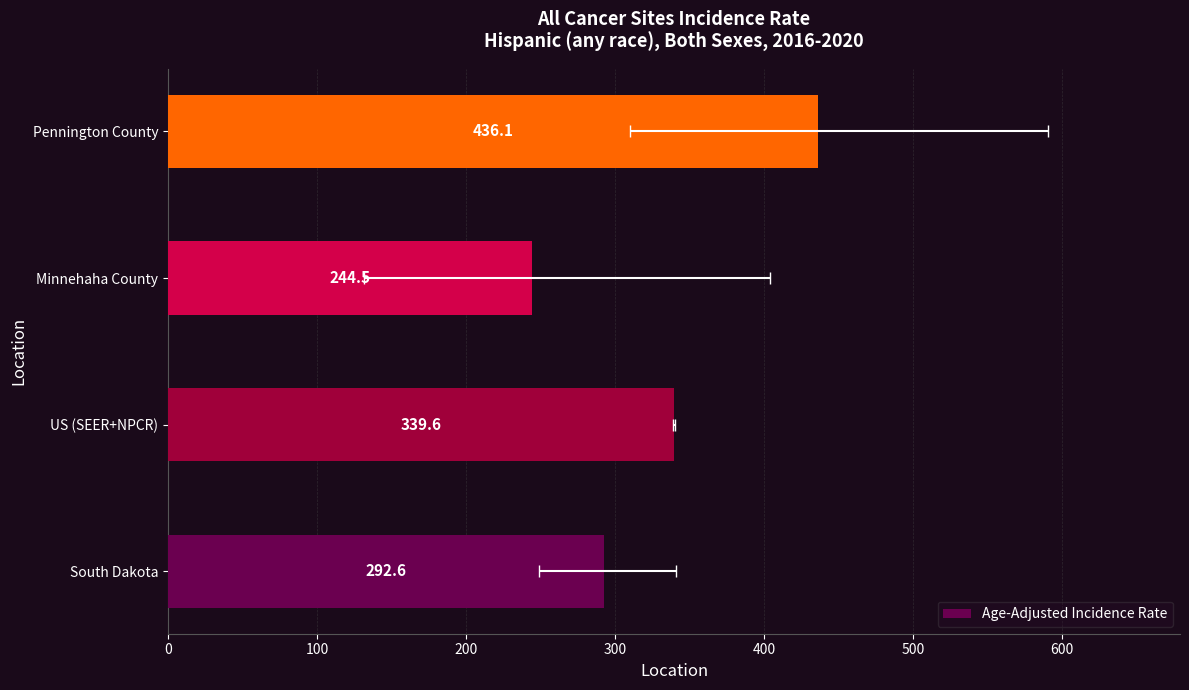

Are the bars grouped side by side (vs. stacked)?

No